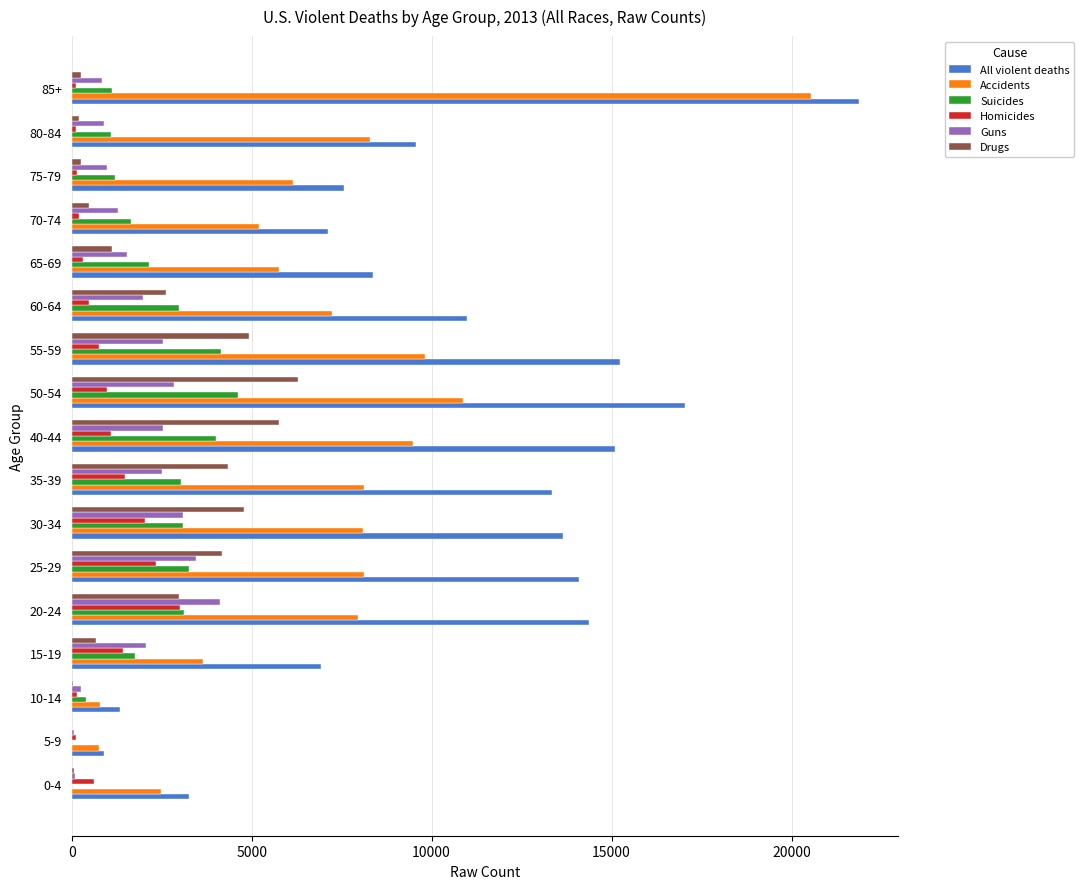

At which label is All violent deaths closest to 11380?

60-64